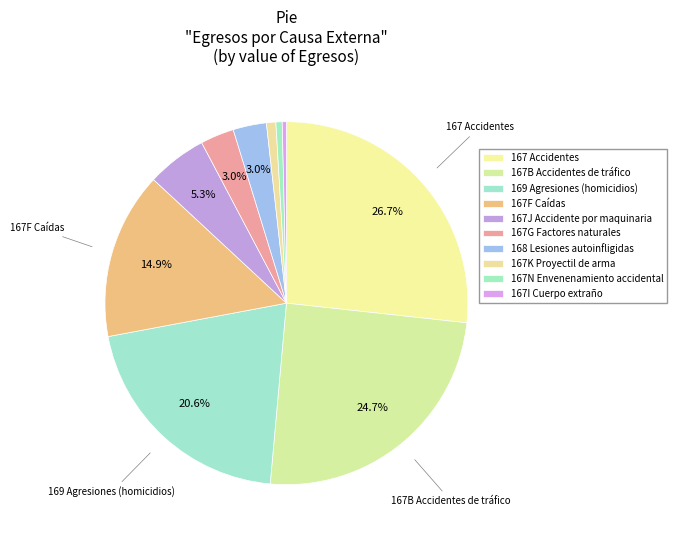

Count the number of slices in the pie.

10